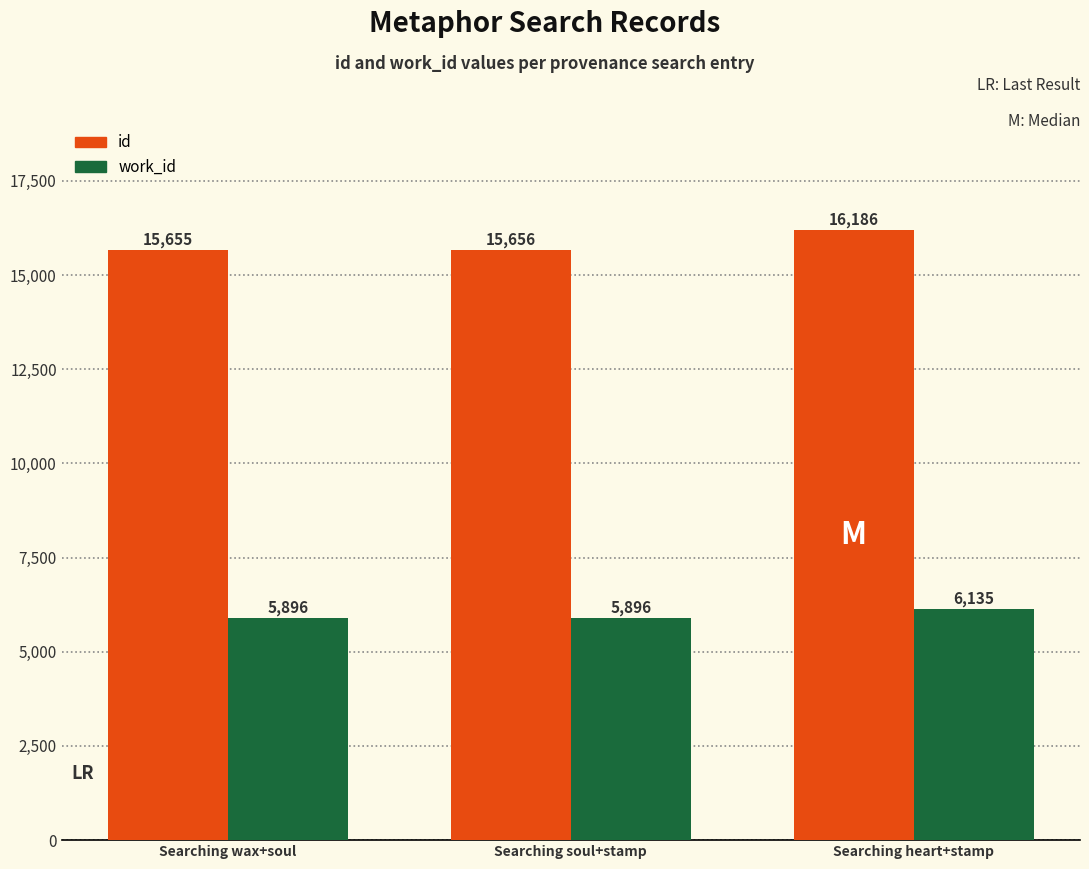

The value of work_id at Searching wax+soul is 5896. True or false?

True